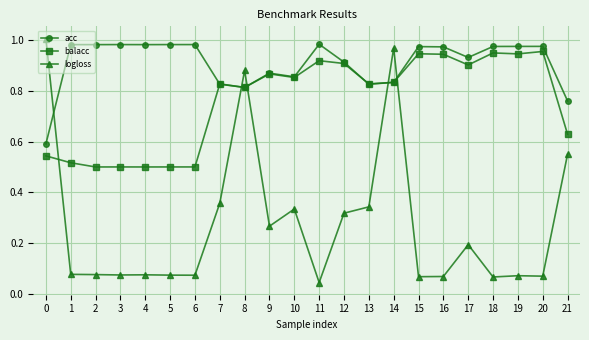

Is the value of balacc at 14 greater than the value of logloss at 8?

No